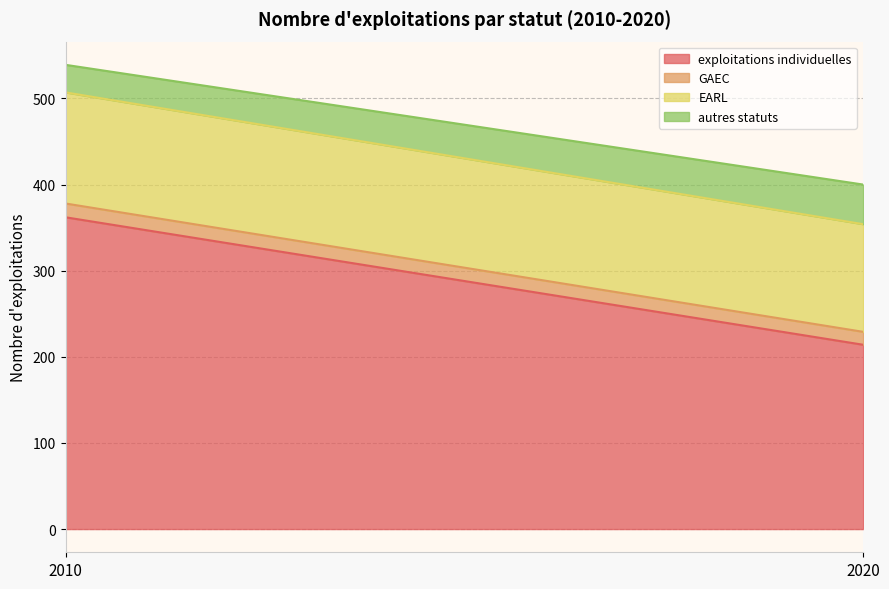

Rank the series by their maximum value, from lowest to highest.

GAEC, autres statuts, EARL, exploitations individuelles